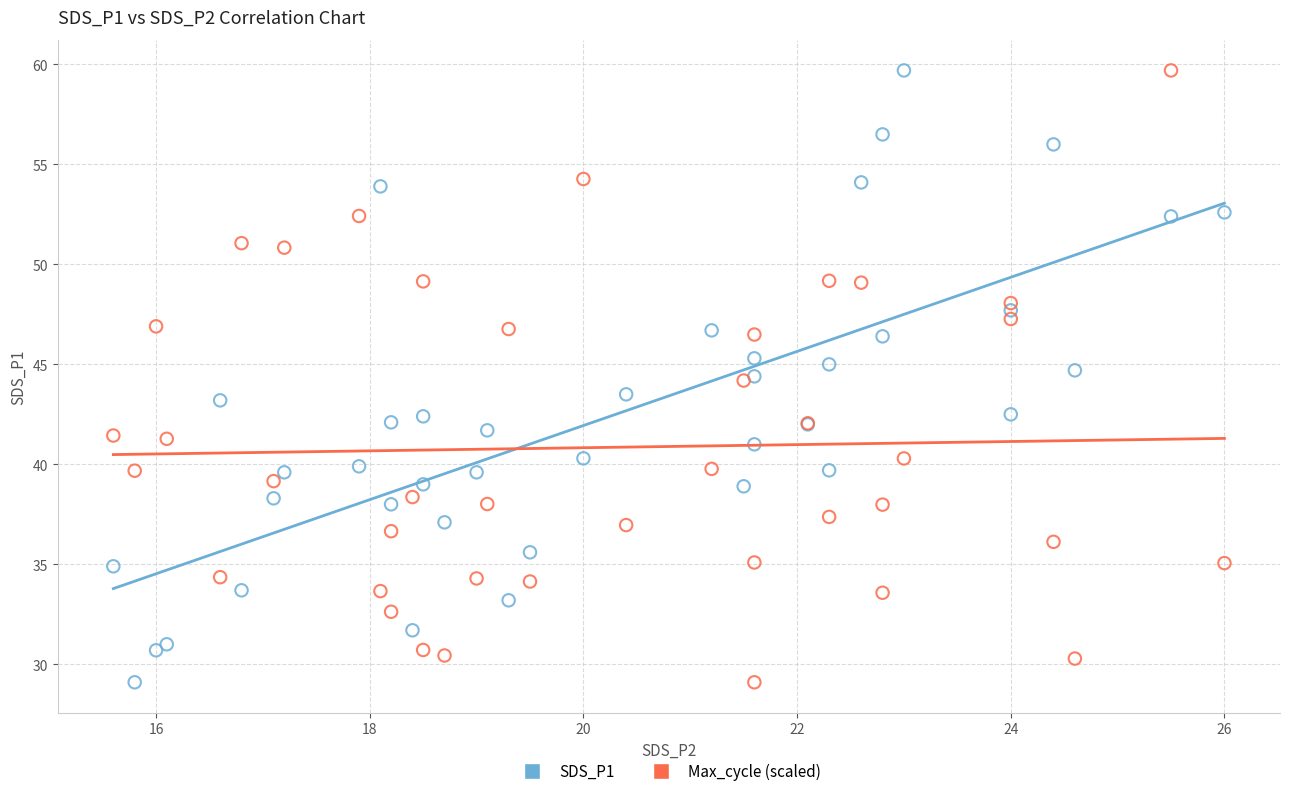

What is the X range (max minus min) for the scatter plot?

10.4